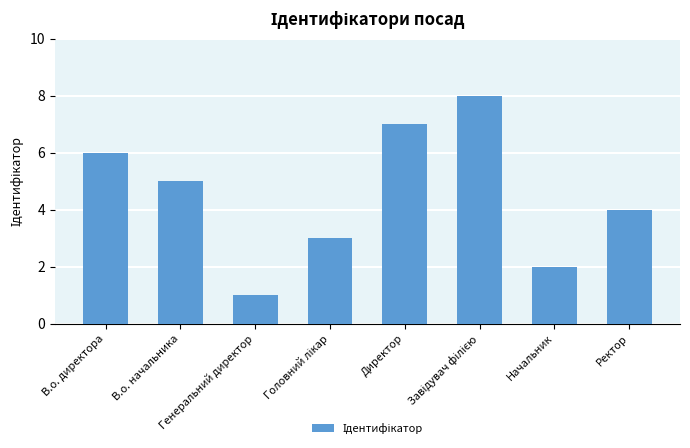

What is the difference between the second highest and minimum values?

6